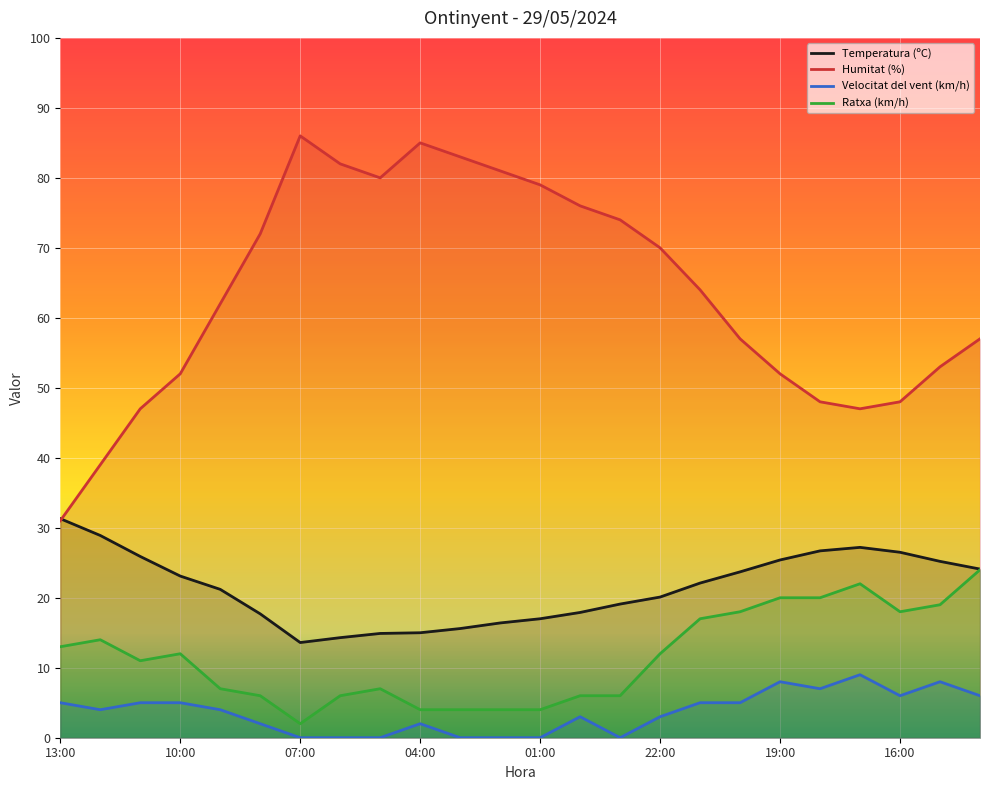

How many values in the Velocitat del vent (km/h) series are below 4?

11